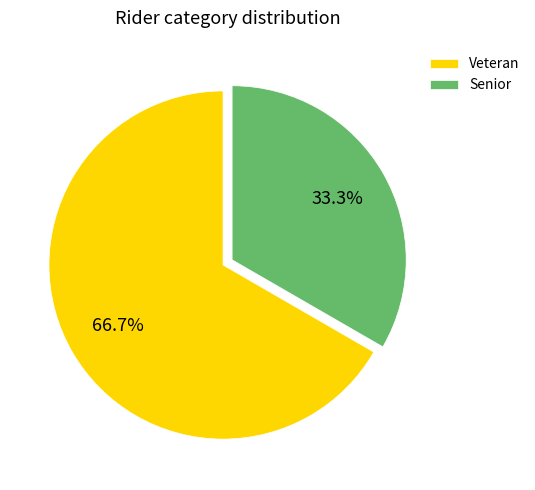

The Veteran slice represents 67% of the pie. True or false?

True